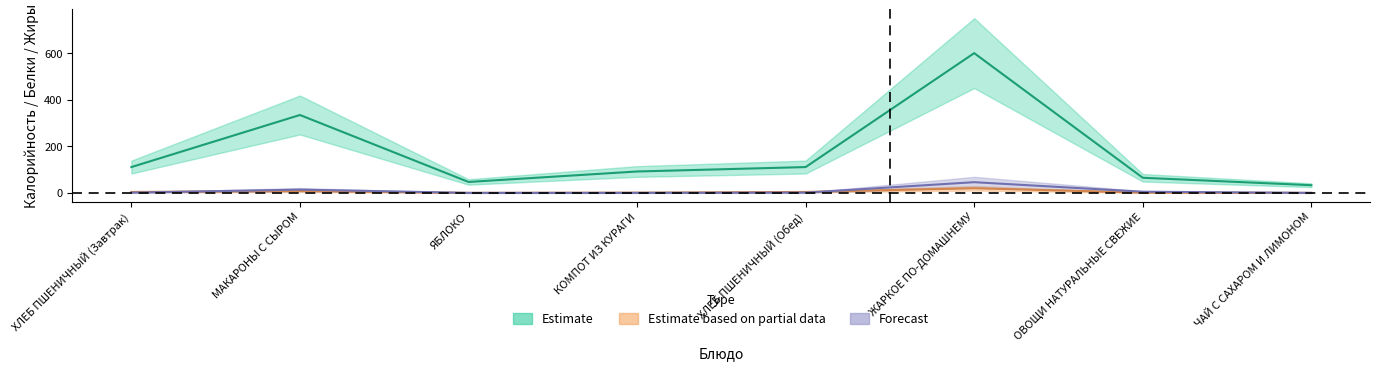

Between ХЛЕБ ПШЕНИЧНЫЙ (Завтрак) and ОВОЩИ НАТУРАЛЬНЫЕ СВЕЖИЕ, which is larger?

ХЛЕБ ПШЕНИЧНЫЙ (Завтрак)